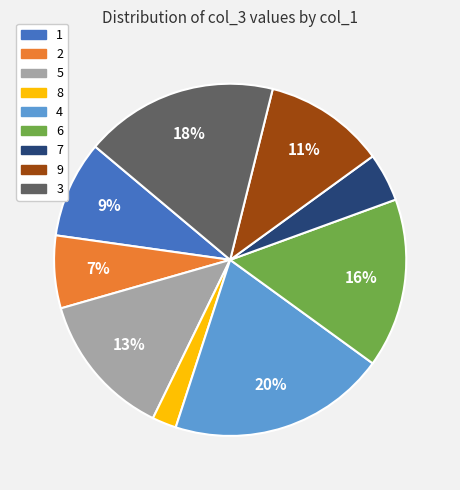

Is the sum of 2 and 8 greater than half?

No